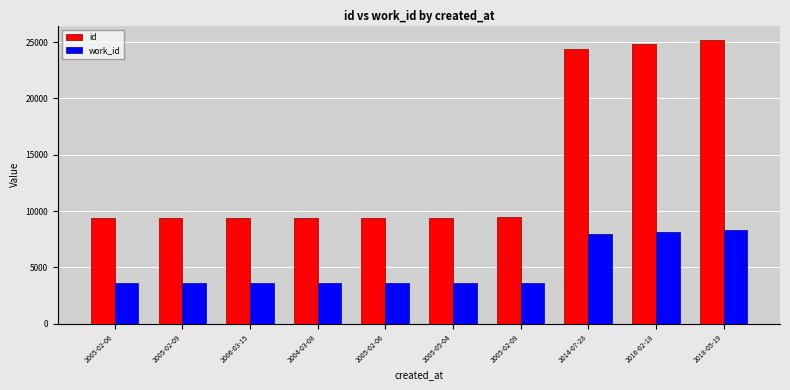

What are all the series names shown in the legend?

id, work_id